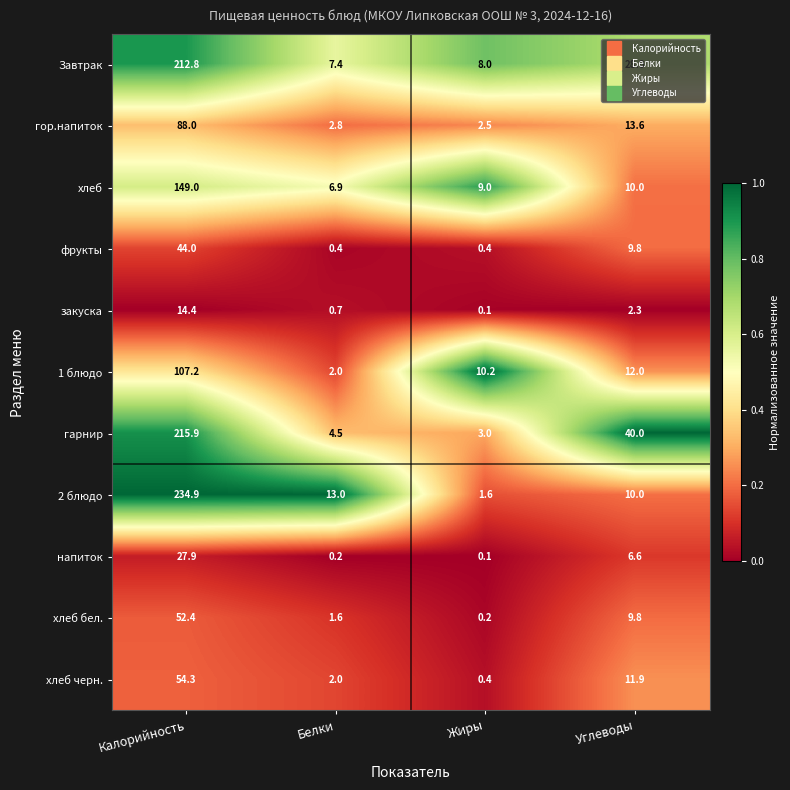

True or false: хлеб has a value of 2.5 at Углеводы.

False